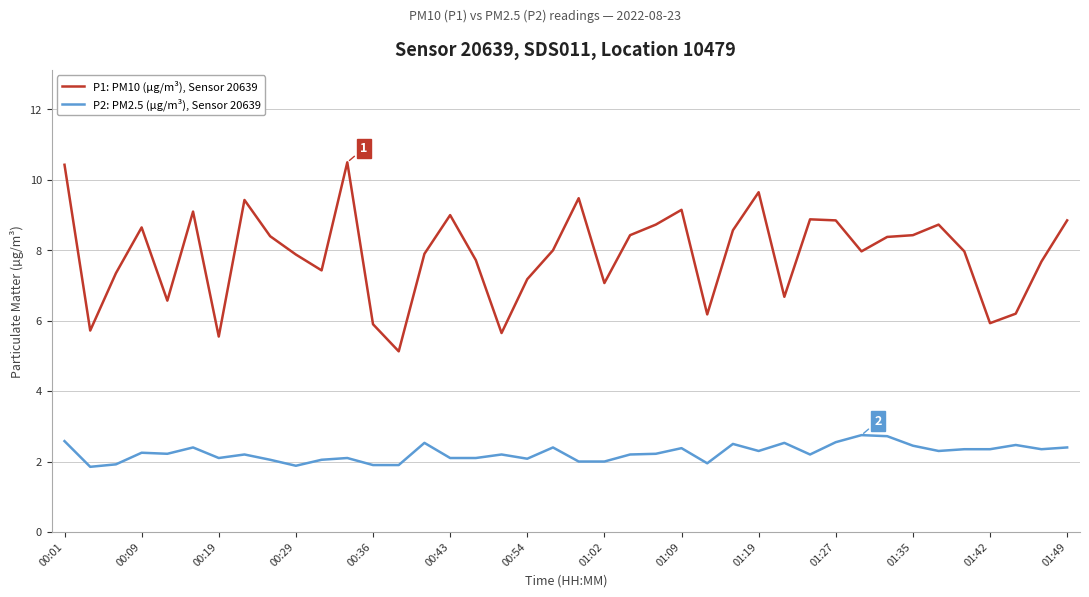

Which series has the largest total across all categories?

P1: PM10 (µg/m³), Sensor 20639